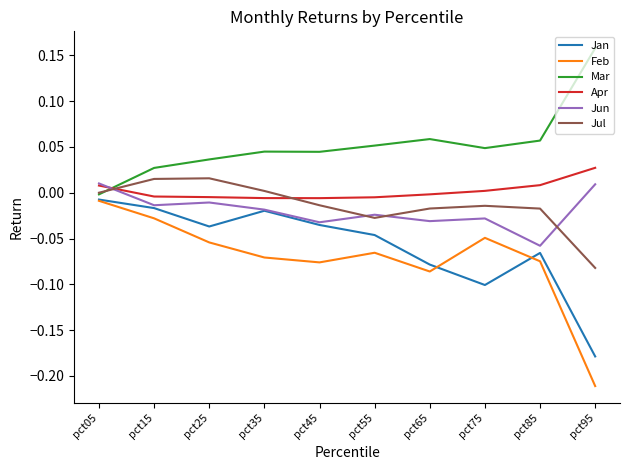

Which series has the largest total across all categories?

Mar